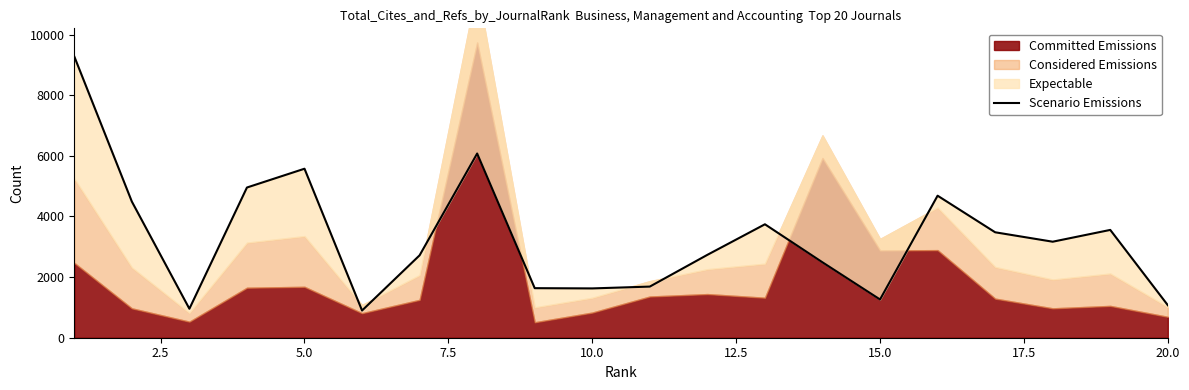

Reading left to right, extract all data points from this chart.

9280	4493	956	4956	5576	897	2719	6078	1635	1627	1687	2735	3743	2488	1262	4686	3479	3168	3557	1073